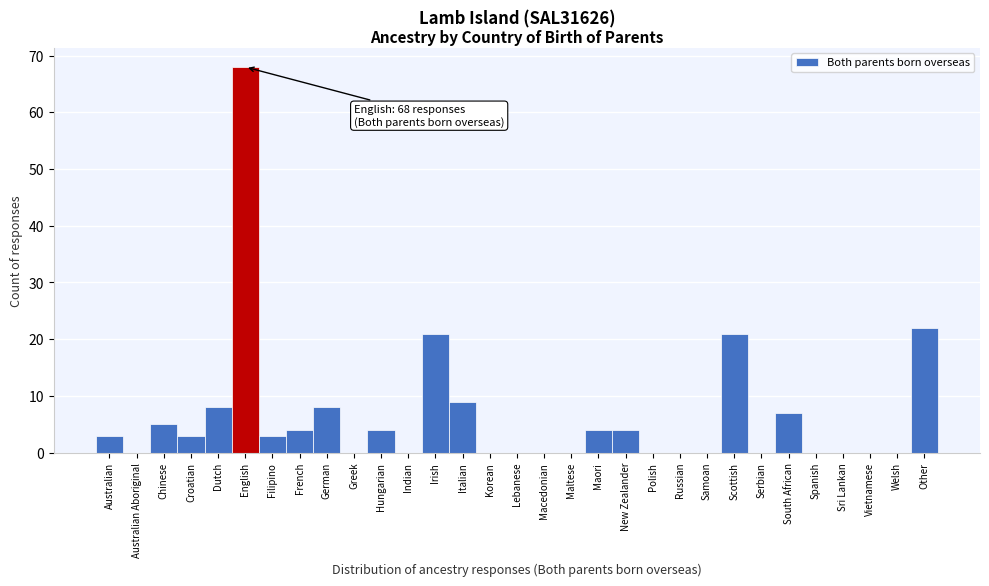

What is the sum of the values at Chinese and Dutch?

13